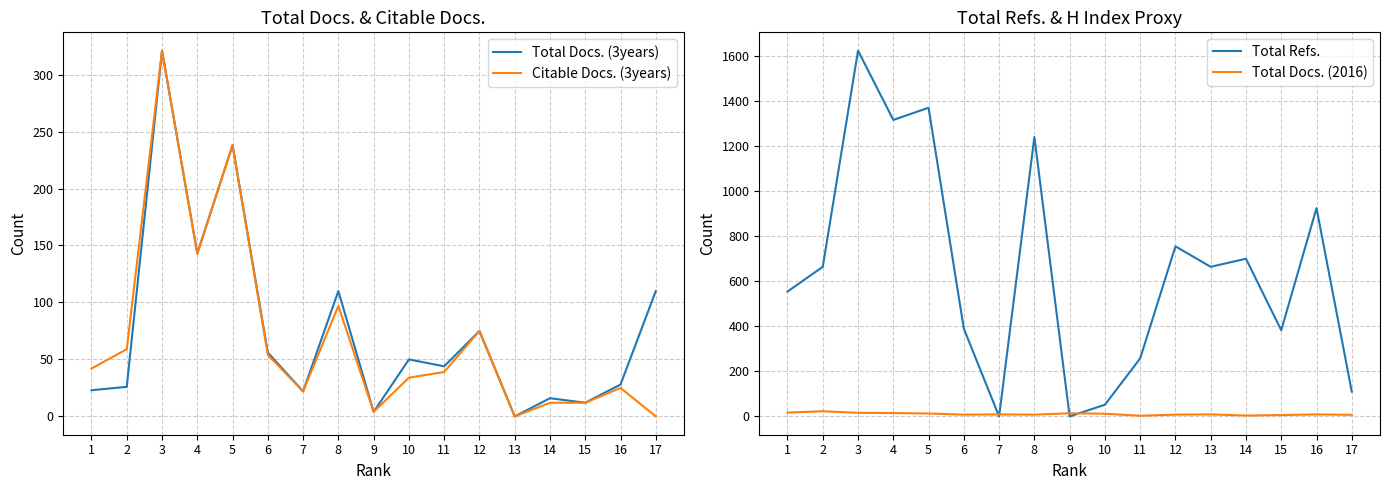

Reading left to right, what are all the values shown in this chart?

Total Docs. (3years): 1=23	2=26	3=321	4=143	5=238	6=56	7=22	8=110	9=4	10=50	11=44	12=75	13=0	14=16	15=12	16=28	17=110
Citable Docs. (3years): 1=42	2=59	3=321	4=143	5=238	6=54	7=22	8=97	9=4	10=34	11=39	12=75	13=0	14=12	15=12	16=25	17=0
Total Refs.: 1=555	2=665	3=1626	4=1318	5=1372	6=390	7=0	8=1242	9=0	10=52	11=258	12=756	13=665	14=701	15=383	16=926	17=110
Total Docs. (2016): 1=17	2=23	3=16	4=15	5=13	6=8	7=9	8=8	9=14	10=12	11=3	12=8	13=9	14=4	15=6	16=9	17=7